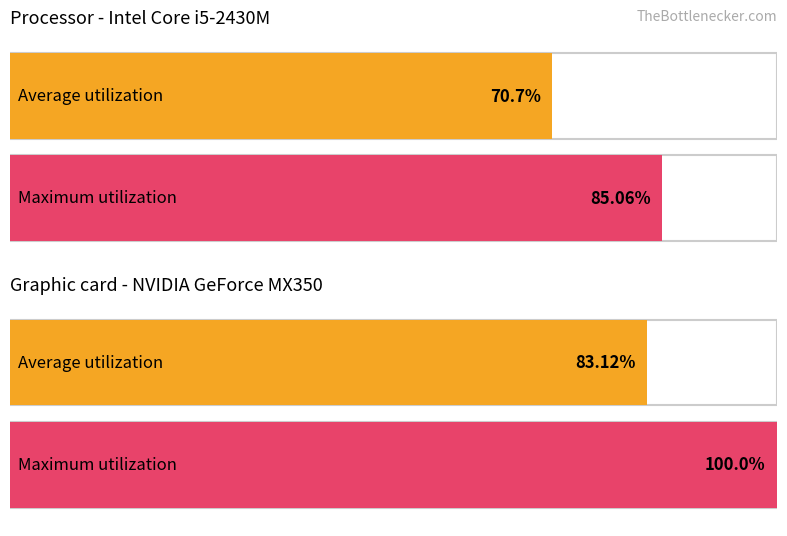

What is the sum of all Average utilization values?

153.8